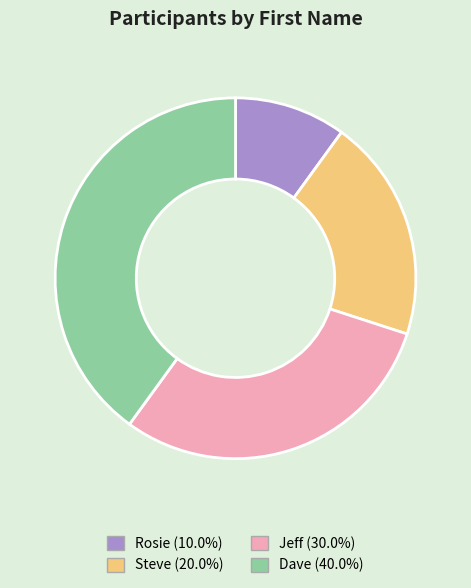

Which slice is the largest?

Dave